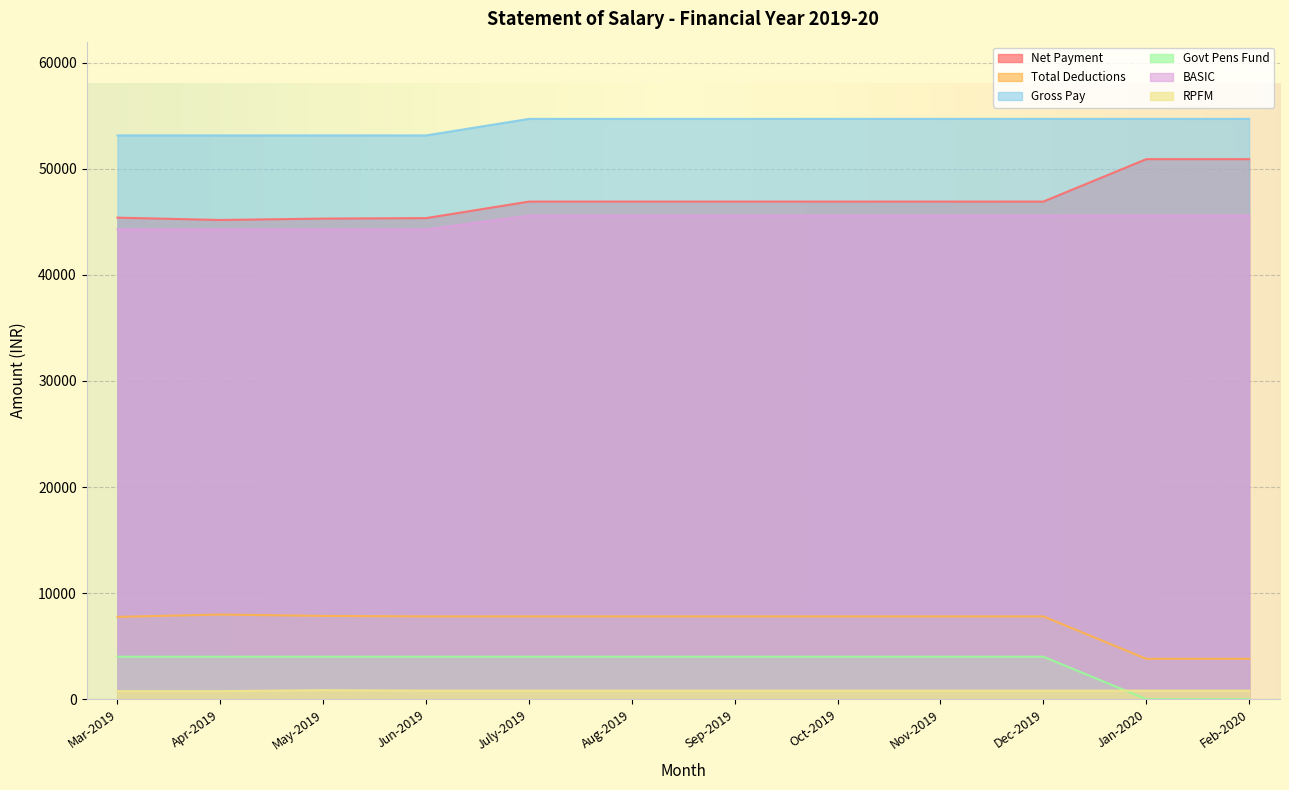

What is the sum of the BASIC values at Dec-2019 and Aug-2019?

91200